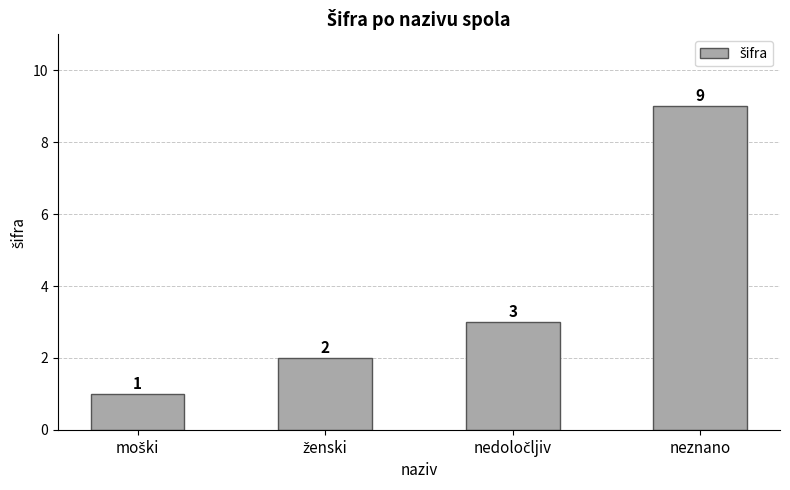

Are the bars horizontal?

No